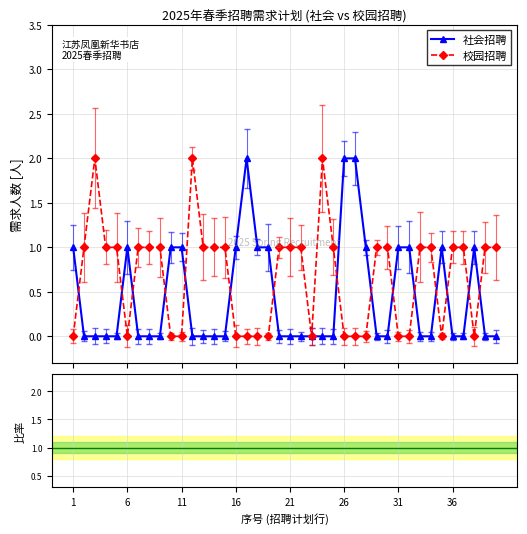

Count the number of data series in this chart.

3